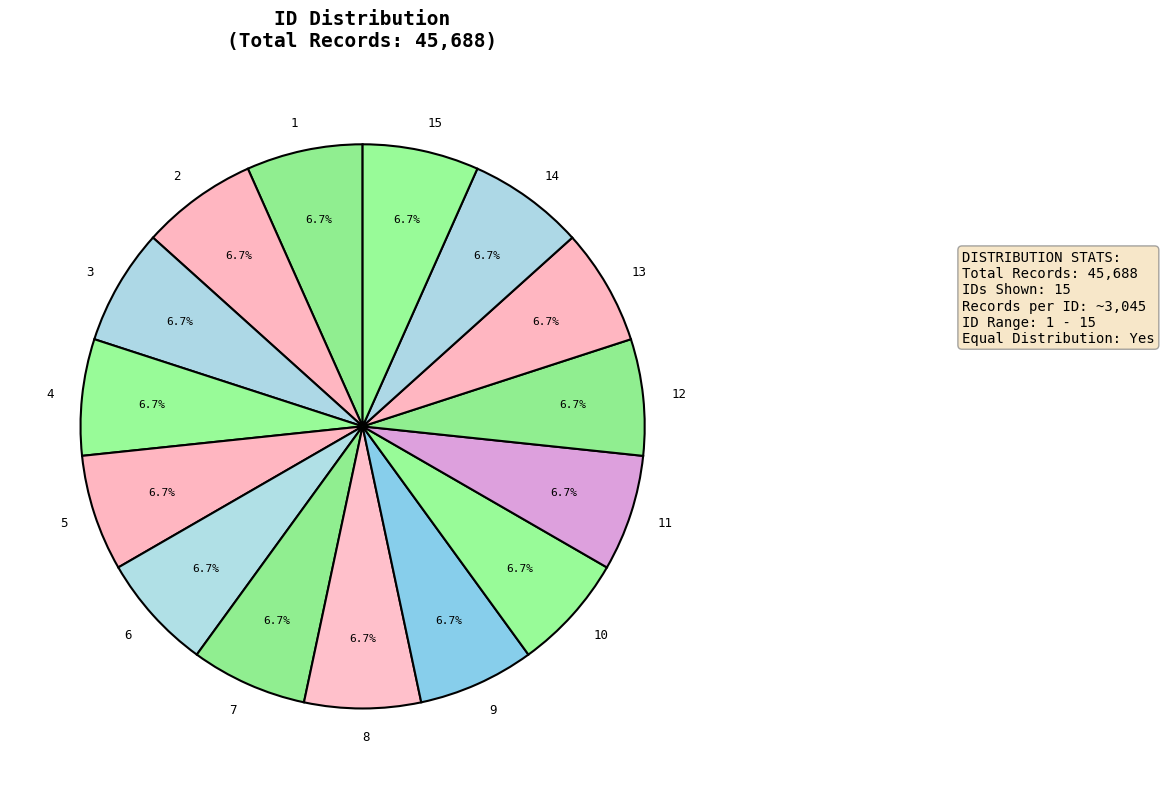

To the nearest percent, what percentage of the pie is 4?

7%